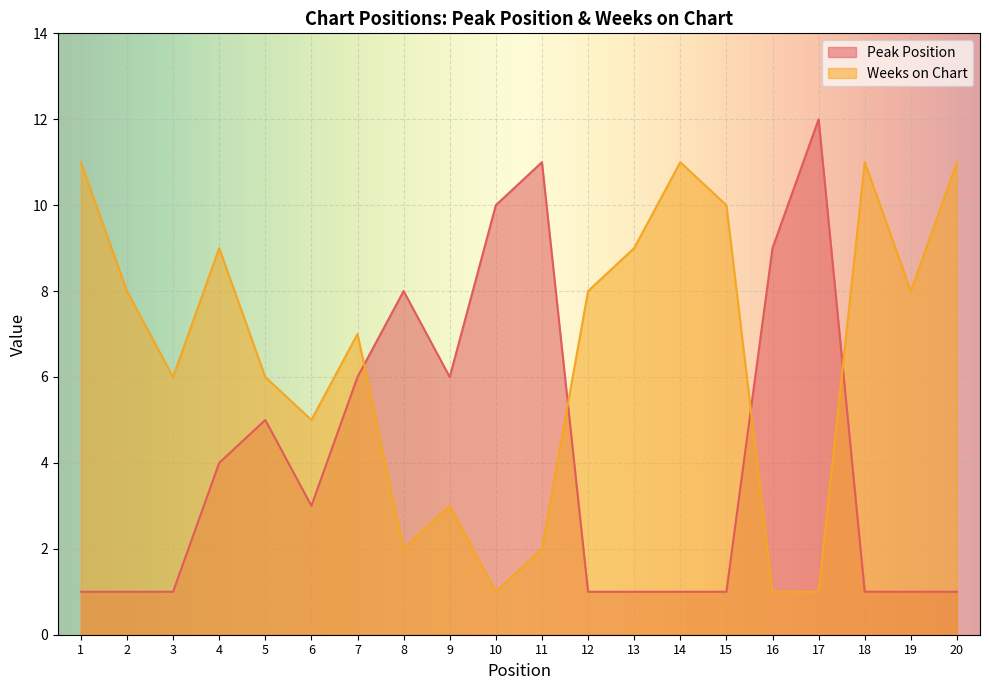

What is the sum of the Weeks on Chart values at 16 and 1?

12